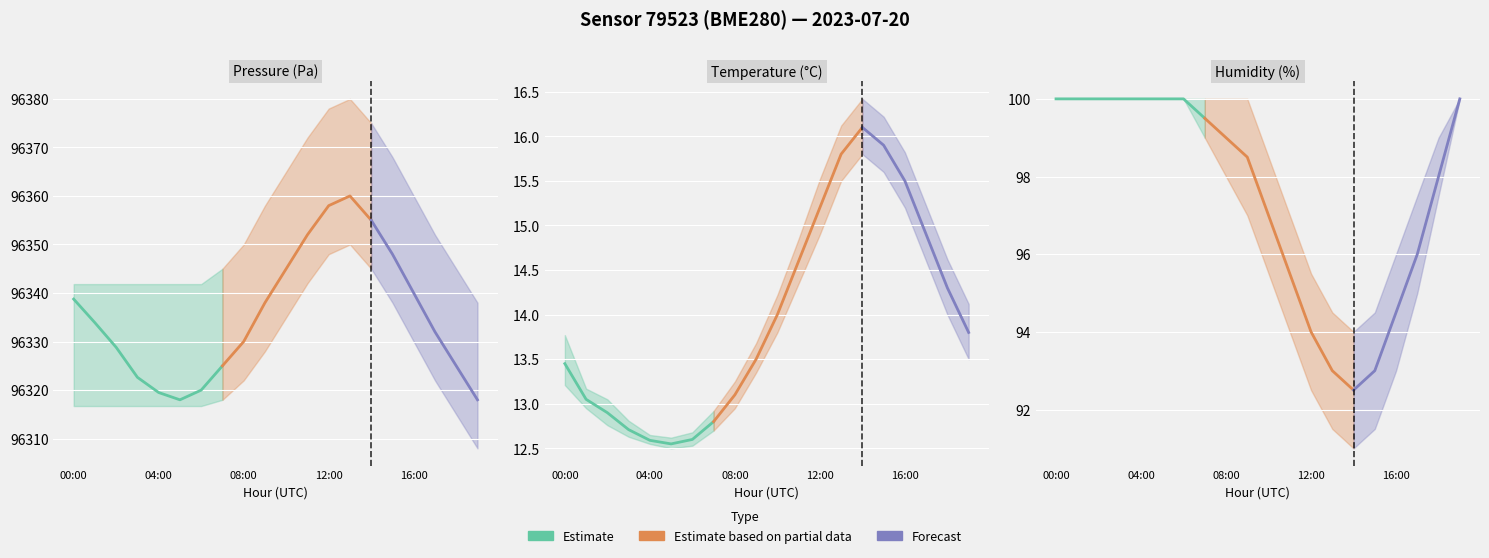

Reading right to left, transcribe all the data shown in this chart.

pressure: 19:00=96318.0	18:00=96325.0	17:00=96332.0	16:00=96340.0	15:00=96348.0	14:00=96355.0	13:00=96360.0	12:00=96358.0	11:00=96352.0	10:00=96345.0	09:00=96338.0	08:00=96330.0	07:00=96325.0	06:00=96320.0	05:00=96318.0	04:00=96319.5	03:00=96322.6	02:00=96328.8	01:00=96333.9	00:00=96338.8
temperature: 19:00=13.8	18:00=14.3	17:00=14.9	16:00=15.5	15:00=15.9	14:00=16.1	13:00=15.8	12:00=15.2	11:00=14.6	10:00=14.0	09:00=13.5	08:00=13.1	07:00=12.8	06:00=12.6	05:00=12.6	04:00=12.6	03:00=12.7	02:00=12.9	01:00=13.1	00:00=13.4
humidity: 19:00=100.0	18:00=98.0	17:00=96.0	16:00=94.5	15:00=93.0	14:00=92.5	13:00=93.0	12:00=94.0	11:00=95.5	10:00=97.0	09:00=98.5	08:00=99.0	07:00=99.5	06:00=100.0	05:00=100.0	04:00=100.0	03:00=100.0	02:00=100.0	01:00=100.0	00:00=100.0